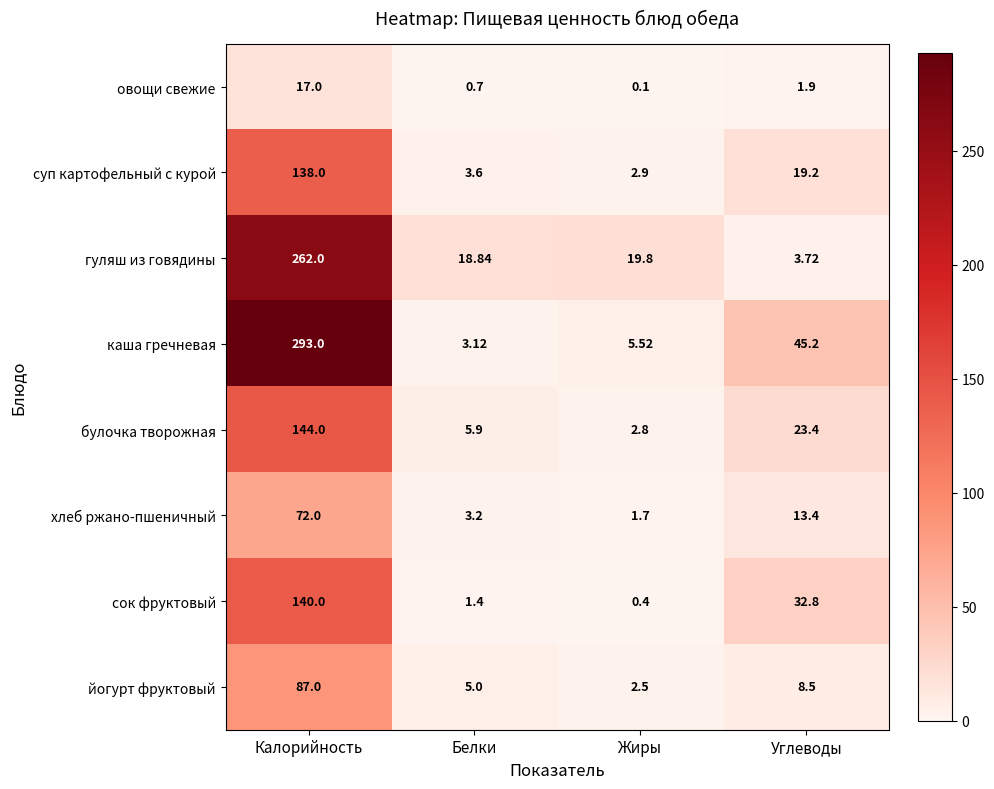

Which series has the largest range (max minus min)?

каша гречневая